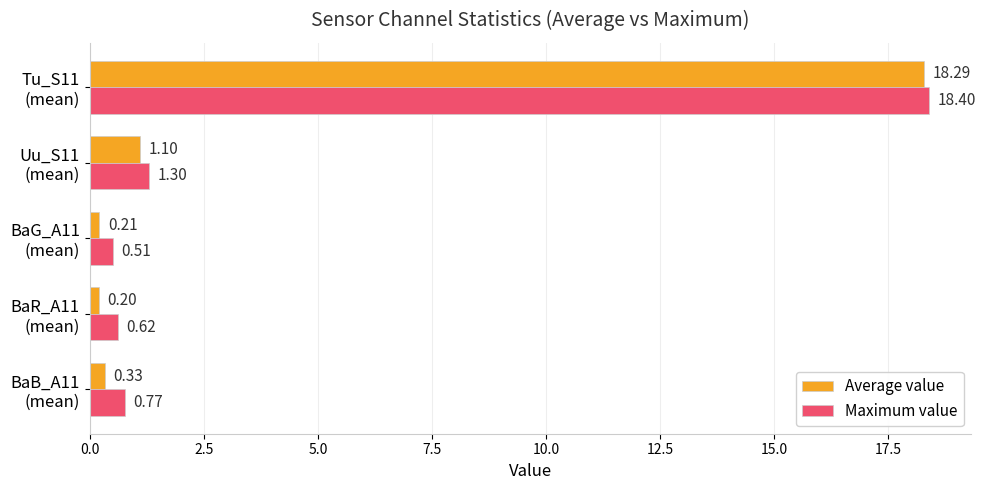

What is the average value of the Maximum value series?

4.3